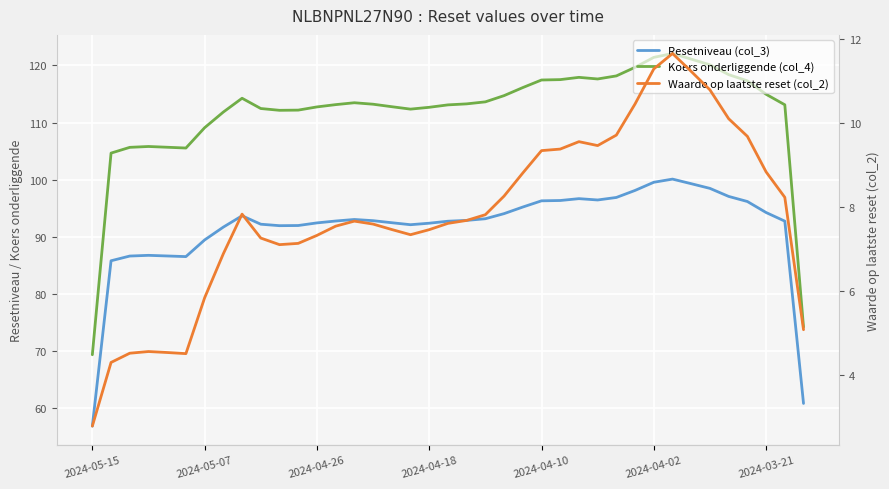

At 10, list the series in order from largest to smallest.

Koers onderliggende (col_4), Resetniveau (col_3), Waarde op laatste reset (col_2)